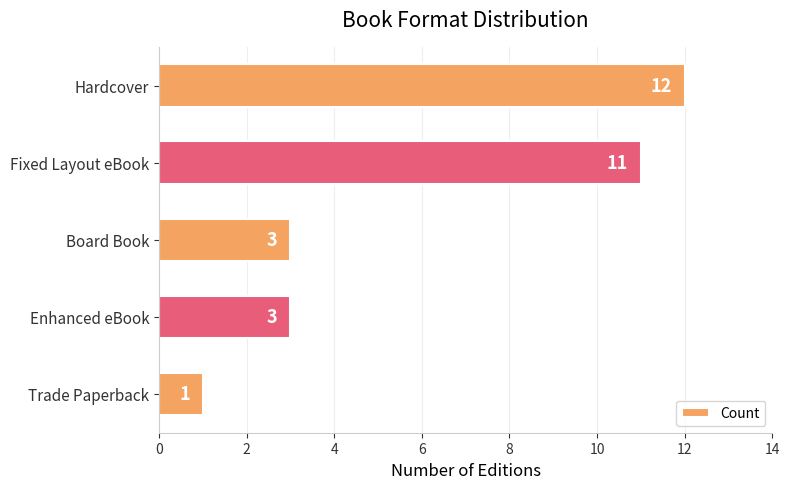

Reading top to bottom, what are all the values shown in this chart?

12	11	3	3	1